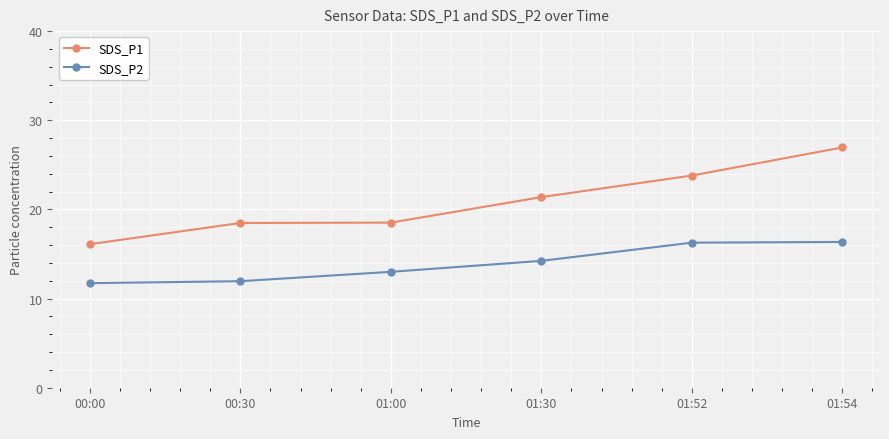

The SDS_P2 series shows 16.4 at 01:54. True or false?

True